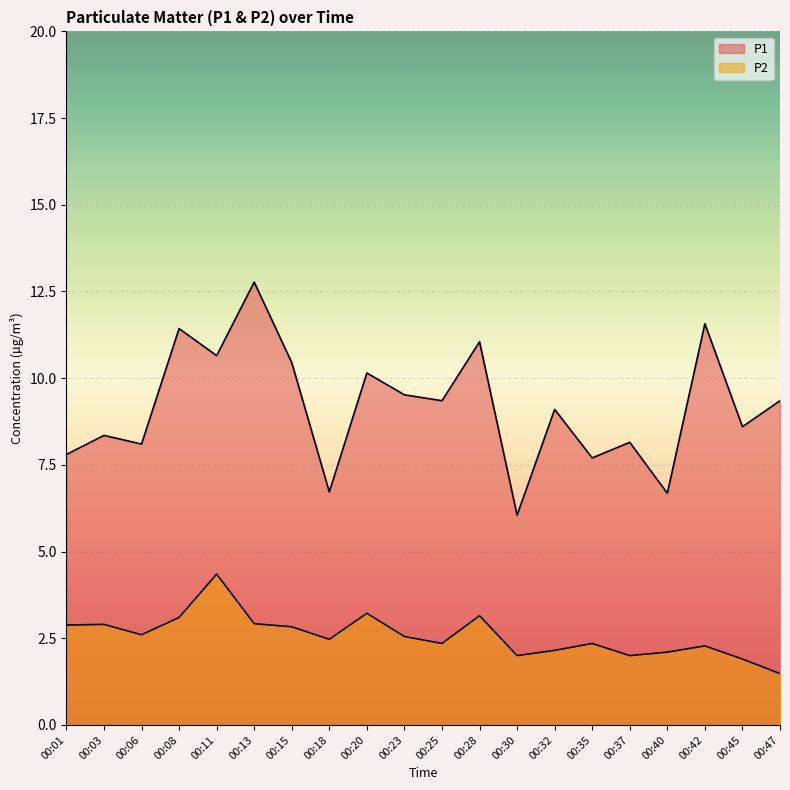

What is the value of the P1 point at the 16th from the left?

8.2